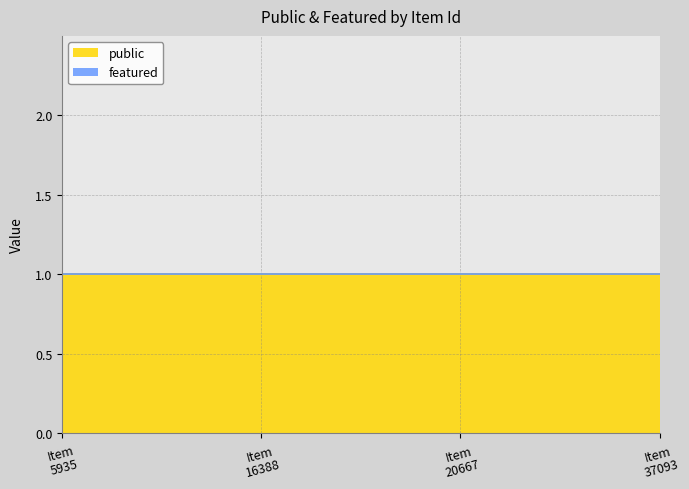

Reading left to right, extract all data points from this chart.

public: 1	1	1	1
featured: 0	0	0	0